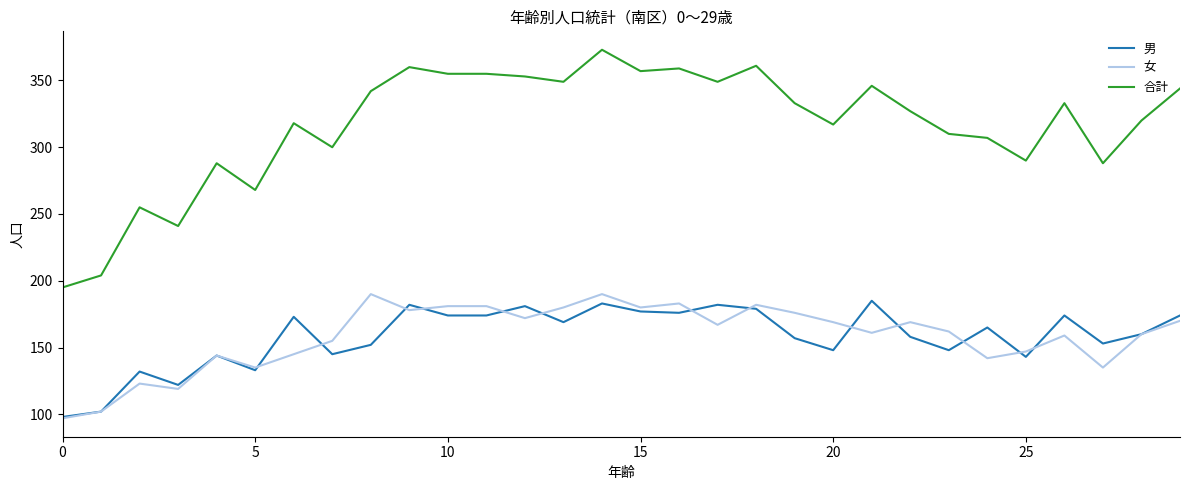

Which series has the largest total across all categories?

合計